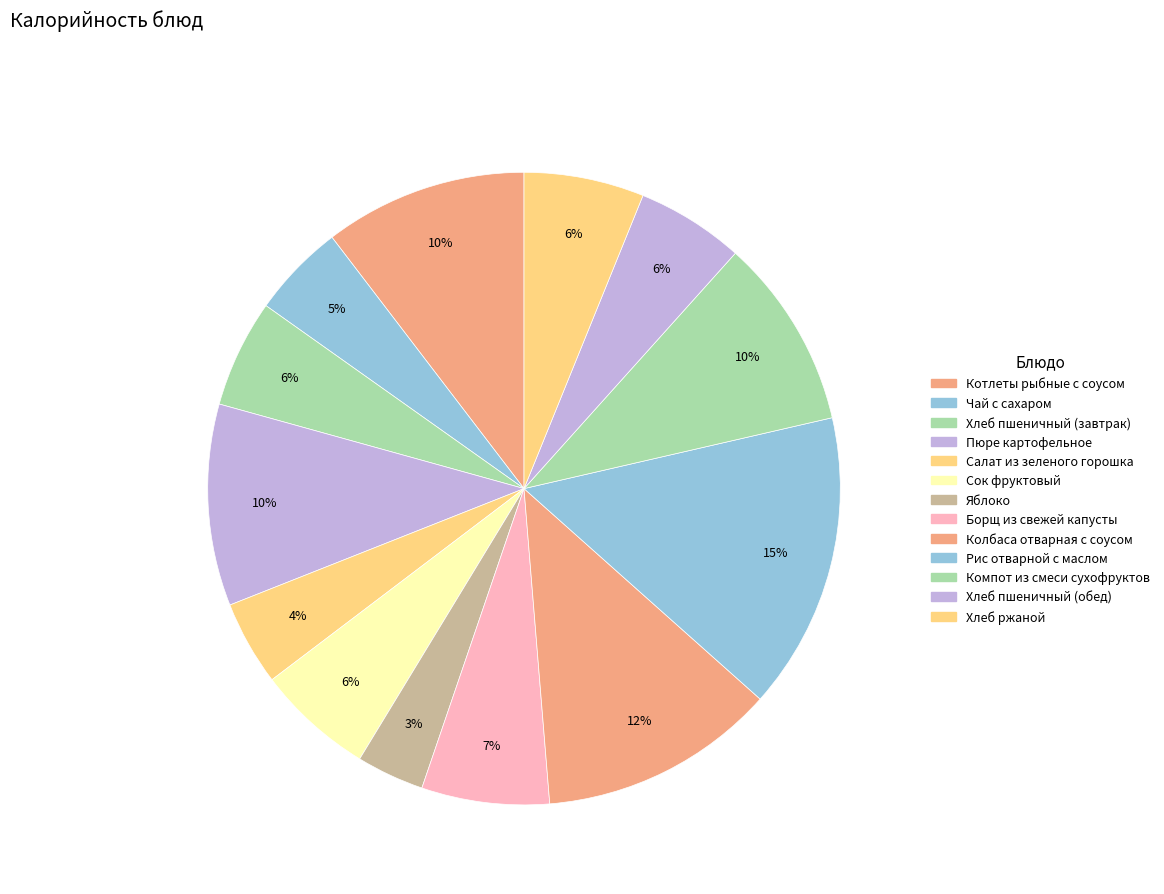

How many segments does this pie chart have?

13